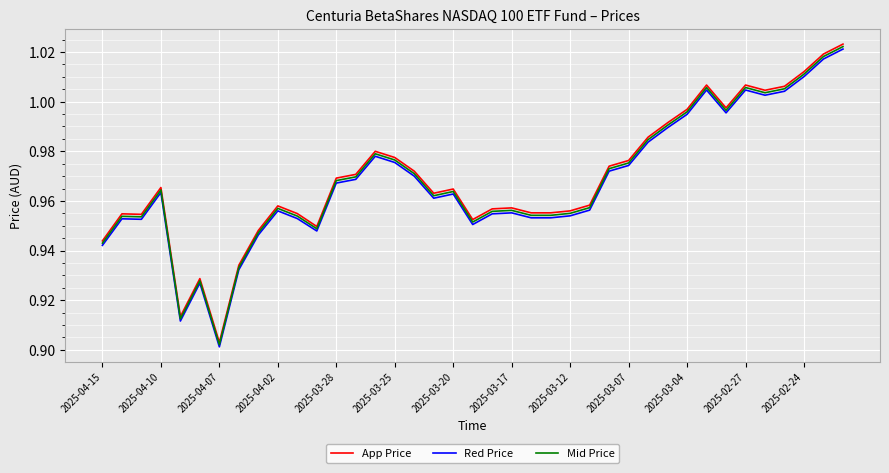

Which series has the largest range (max minus min)?

App Price